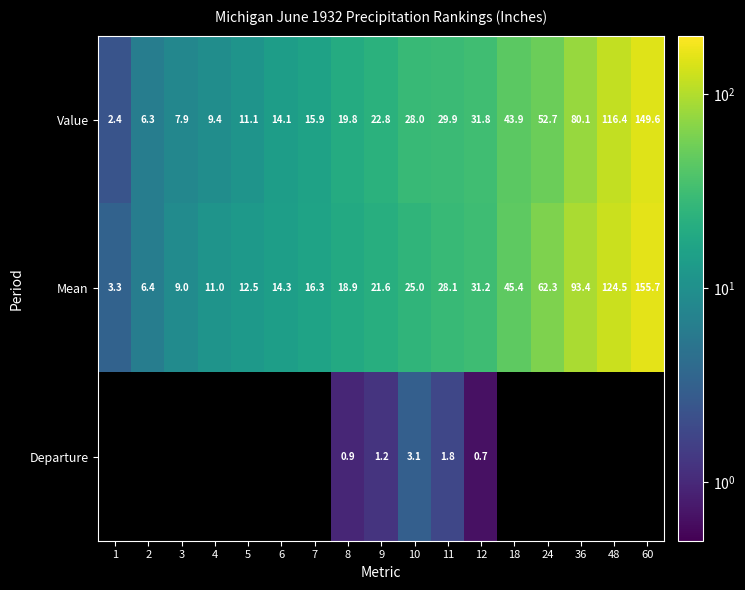

What is the difference between the second highest and minimum values in the Value series?

114.0